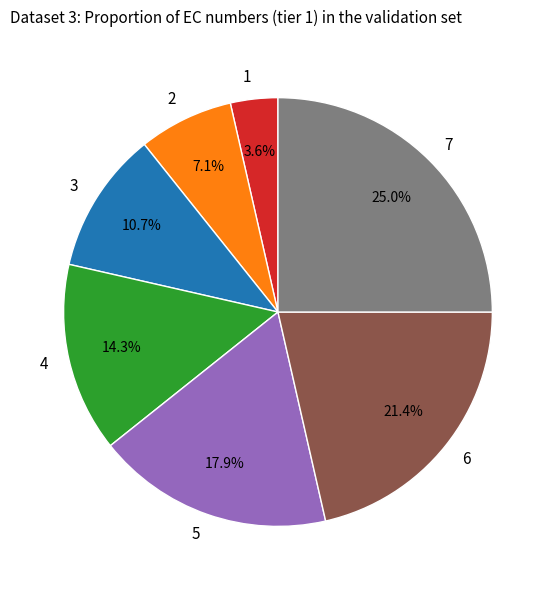

To the nearest percent, what portion does 4 represent?

14%